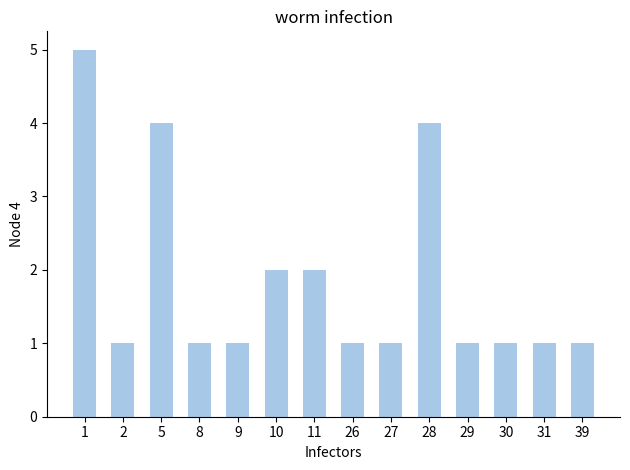

What is the change in value from 2 to 11?

+1